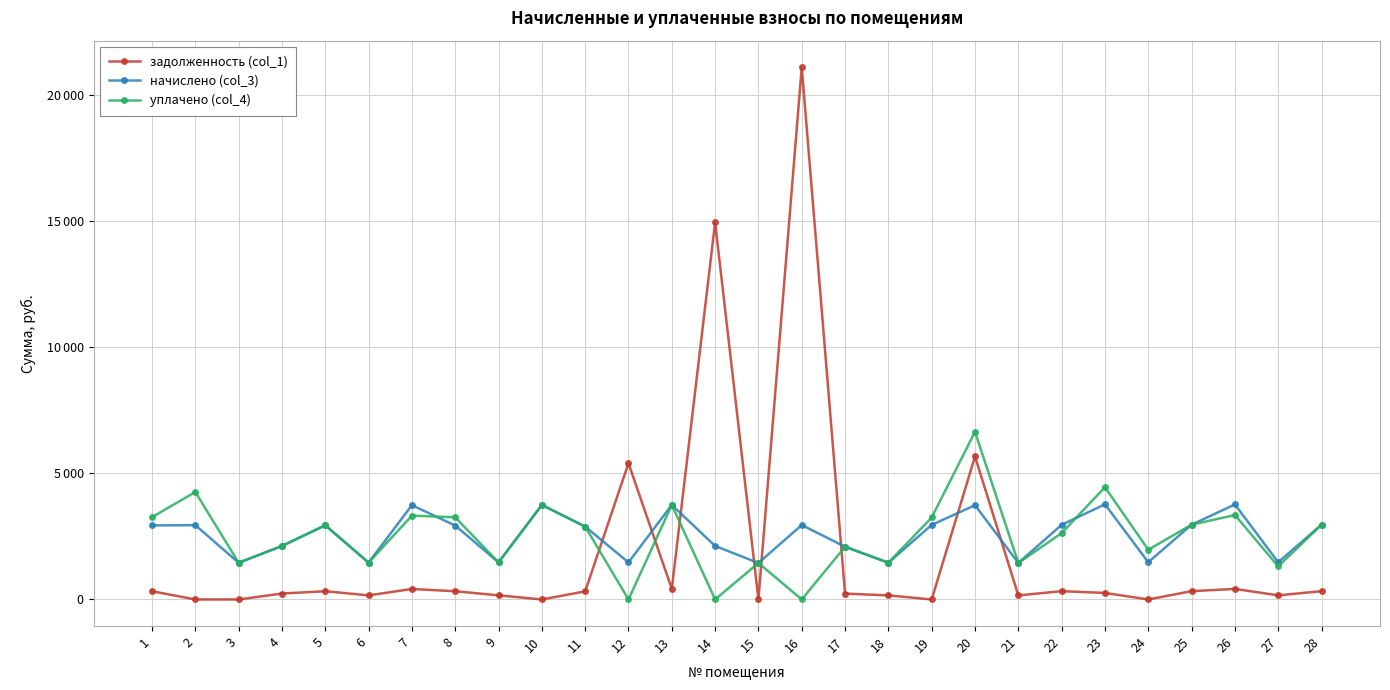

Rank the series at 26 from lowest to highest value.

задолженность (col_1), уплачено (col_4), начислено (col_3)